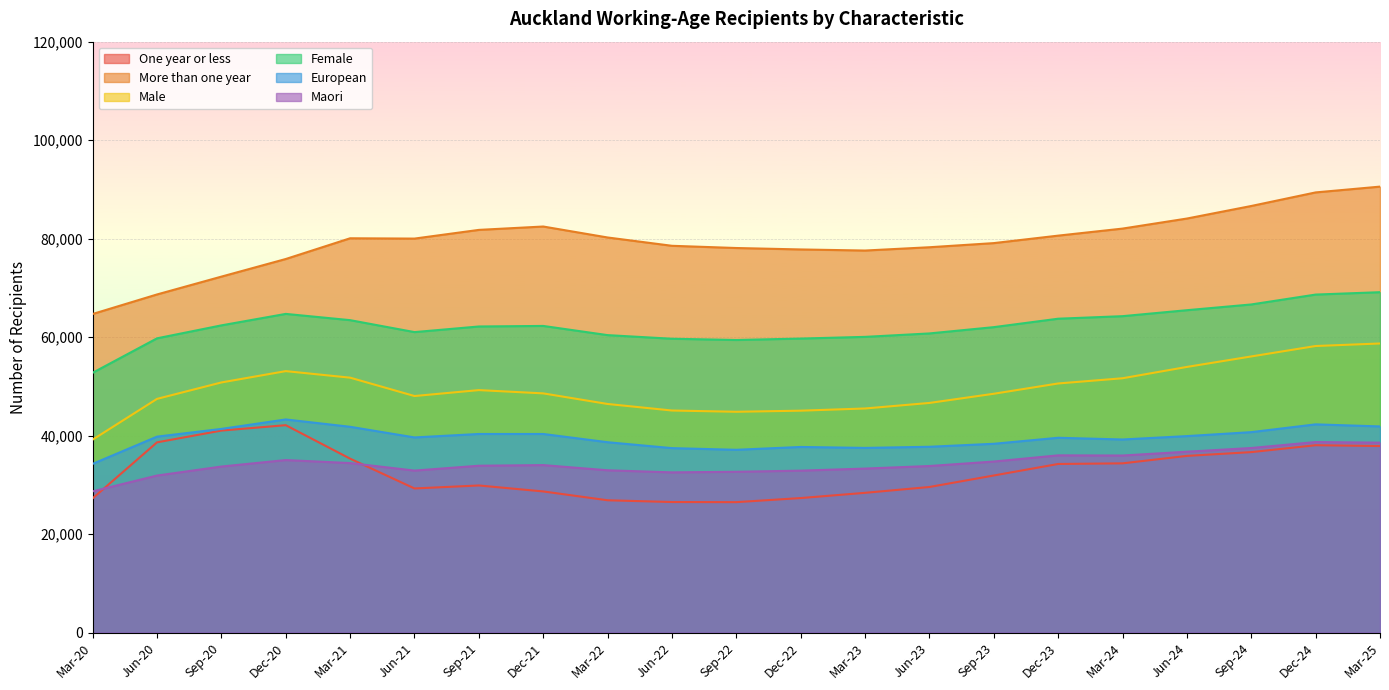

At which label does European first exceed 39624?

Jun-20